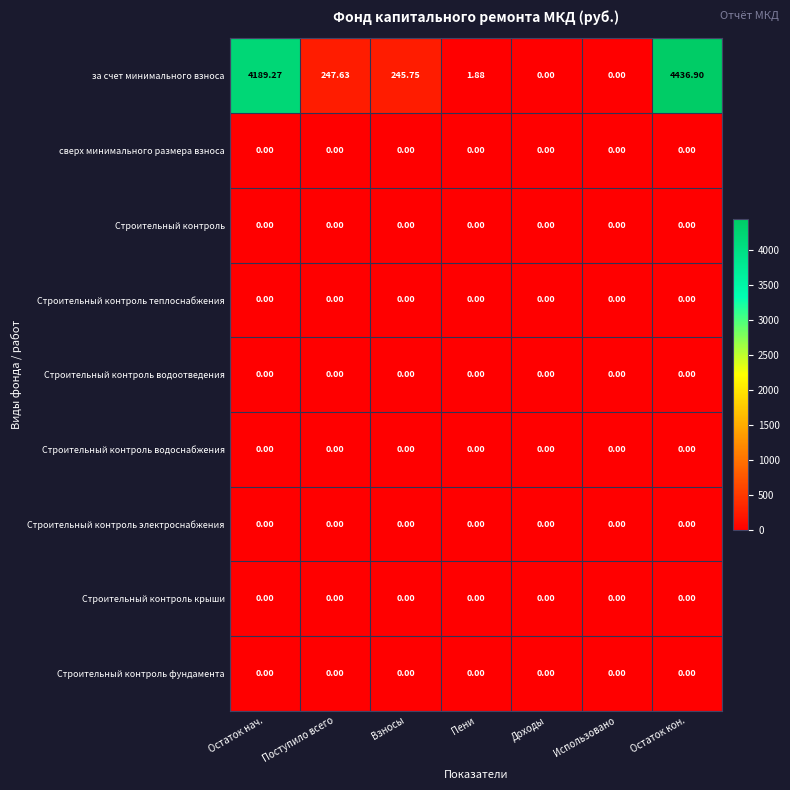

At which category does the chart reach its peak across all series?

Остаток кон.